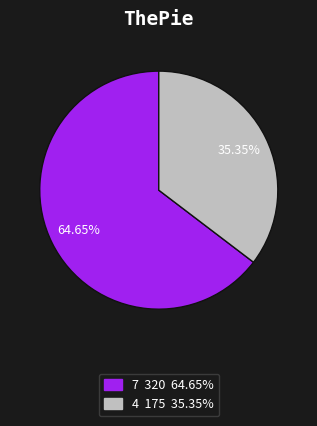

To the nearest percent, what portion does 4 represent?

35%